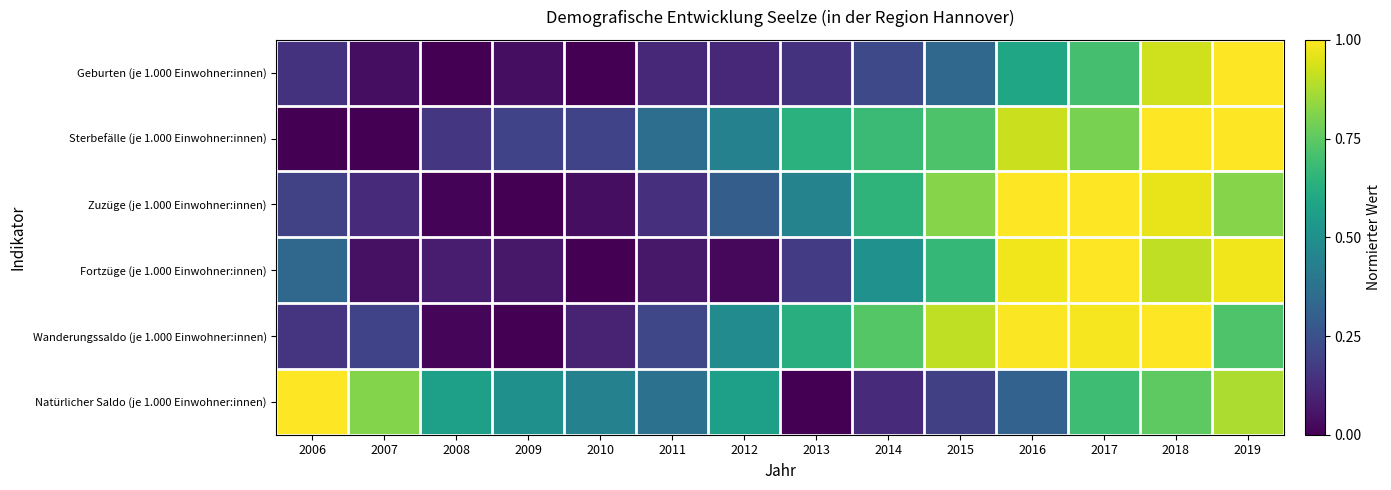

At which category is the sum across all series the highest?

2018